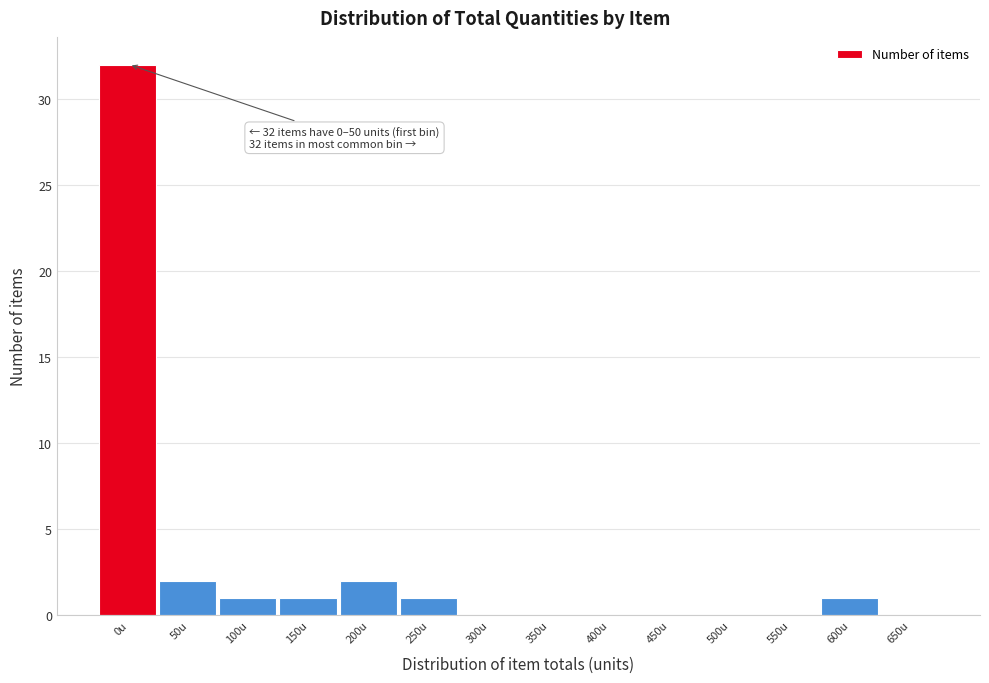

Reading left to right, transcribe all the data shown in this chart.

0u=32	50u=2	100u=1	150u=1	200u=2	250u=1	300u=0	350u=0	400u=0	450u=0	500u=0	550u=0	600u=1	650u=0